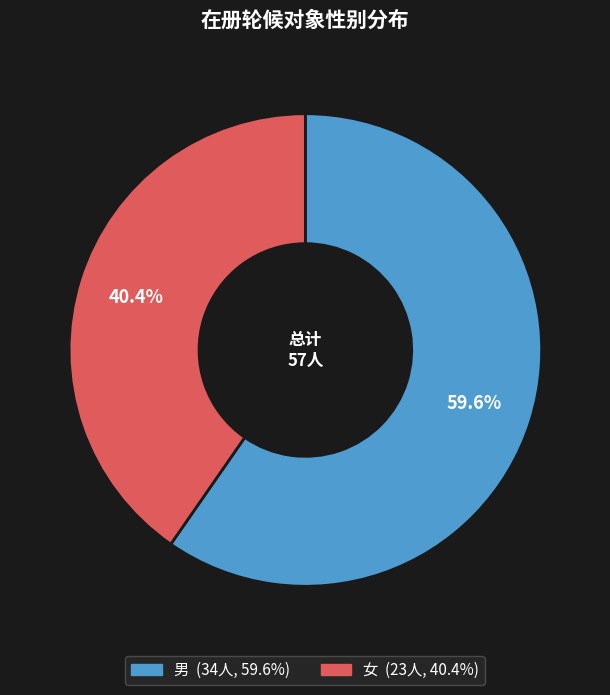

Do 女 and 男 together represent more than half of the pie?

Yes